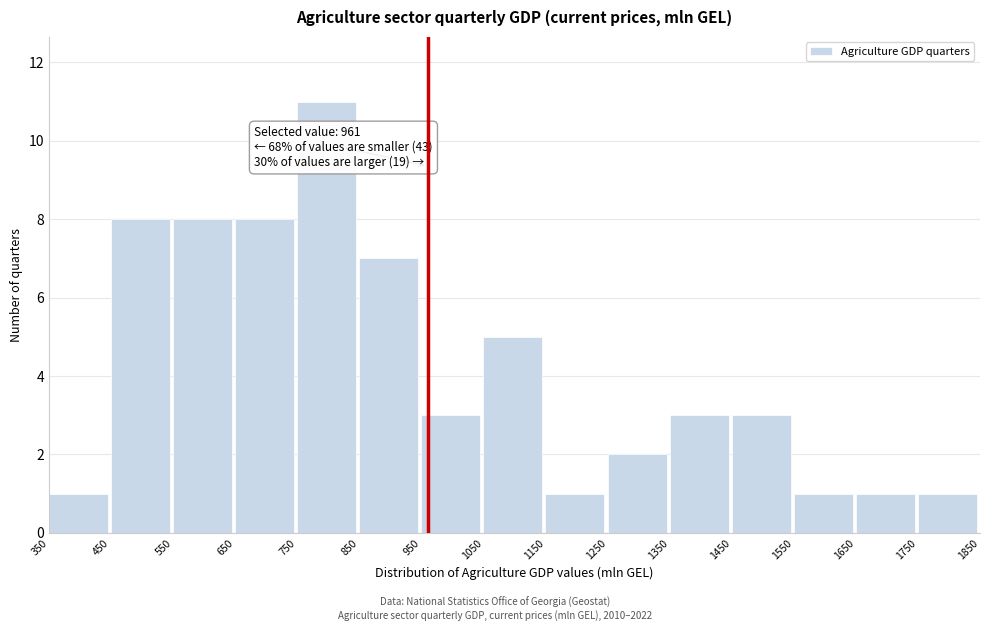

Over which range of the x-axis is the bar tallest?

750 to 850